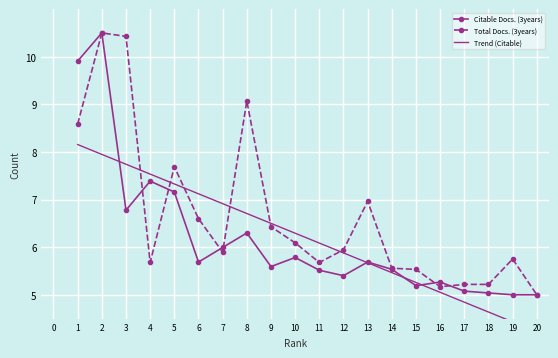

What is the value of the Citable Docs. (3years) point at the 2nd from the left?

10.5